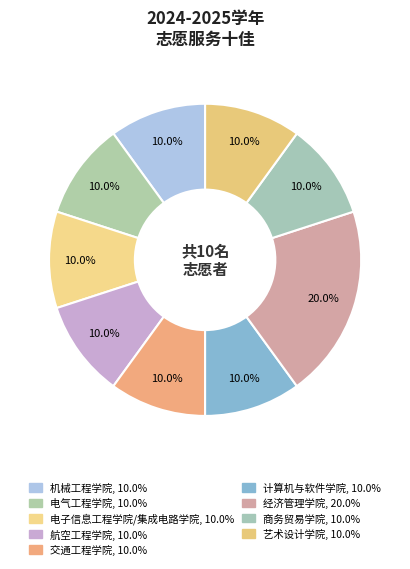

How many segments does this pie chart have?

9